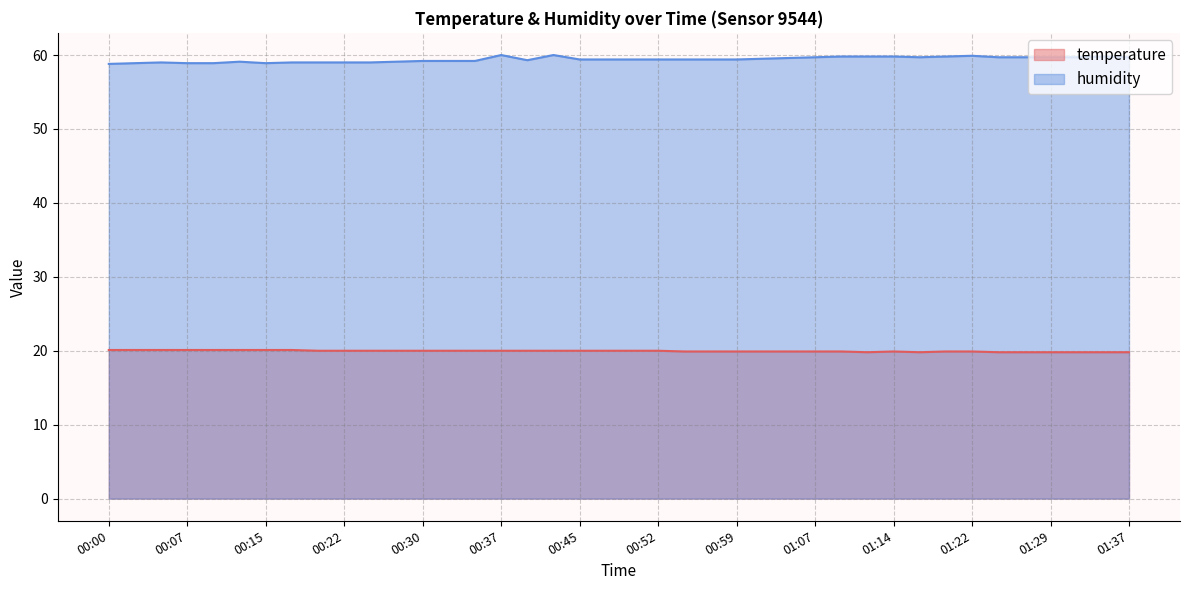

Which category has the lowest value across all series?

01:12